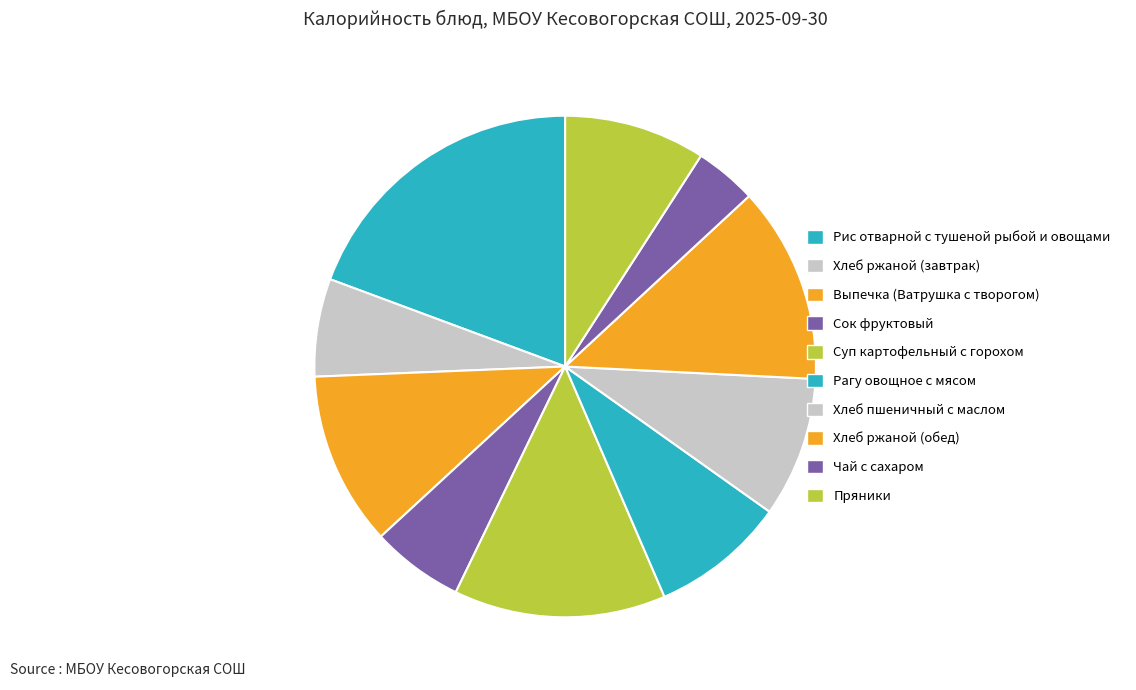

Combined, do Хлеб ржаной (обед) and Хлеб ржаной (завтрак) account for over 50%?

No